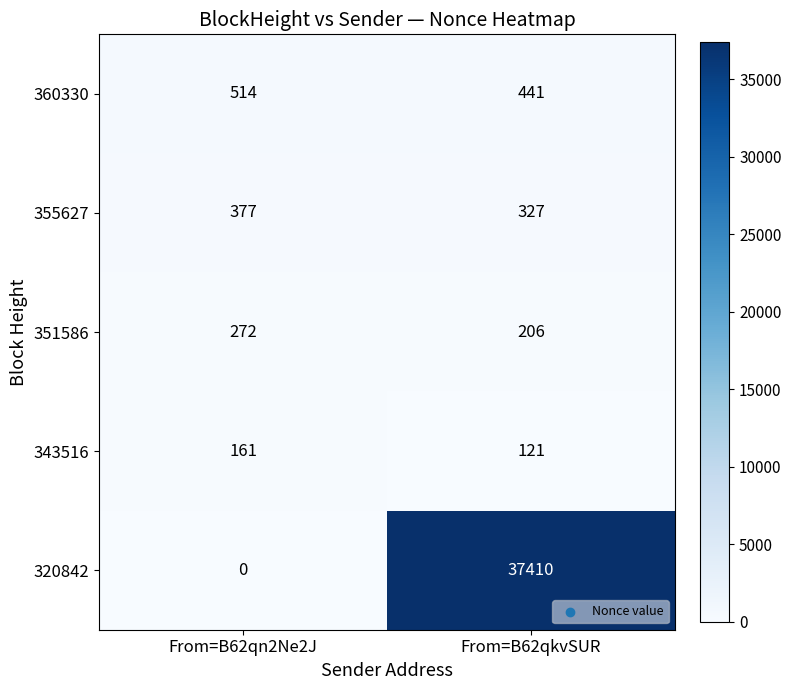

How many categories are shown in the chart?

2